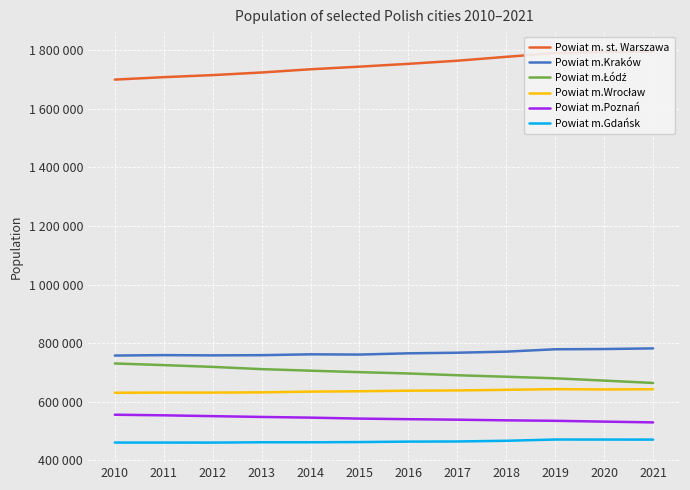

True or false: Powiat m. st. Warszawa and Powiat m.Kraków cross at least once.

False